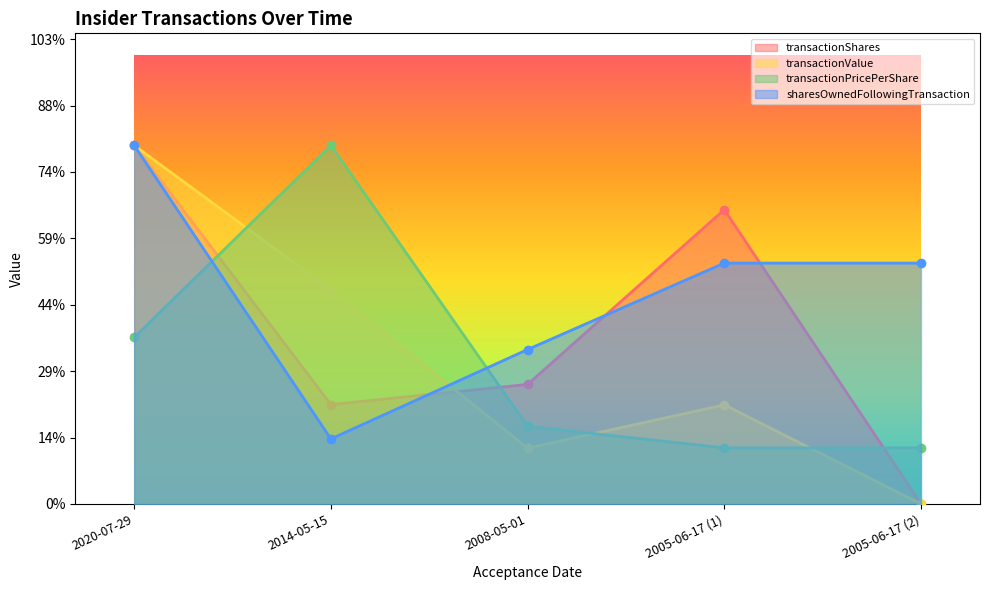

Which has a higher value, 2008-05-01 or 2014-05-15?

2008-05-01